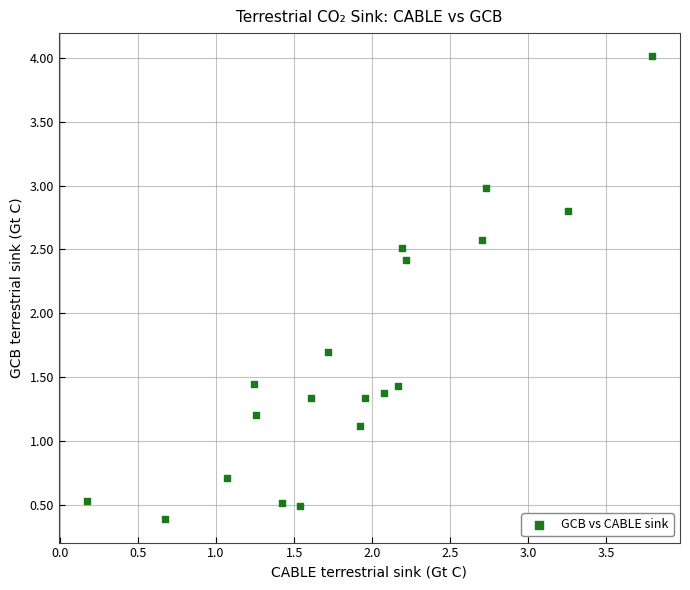

What Y value in the scatter plot is closest to 2?

1.7